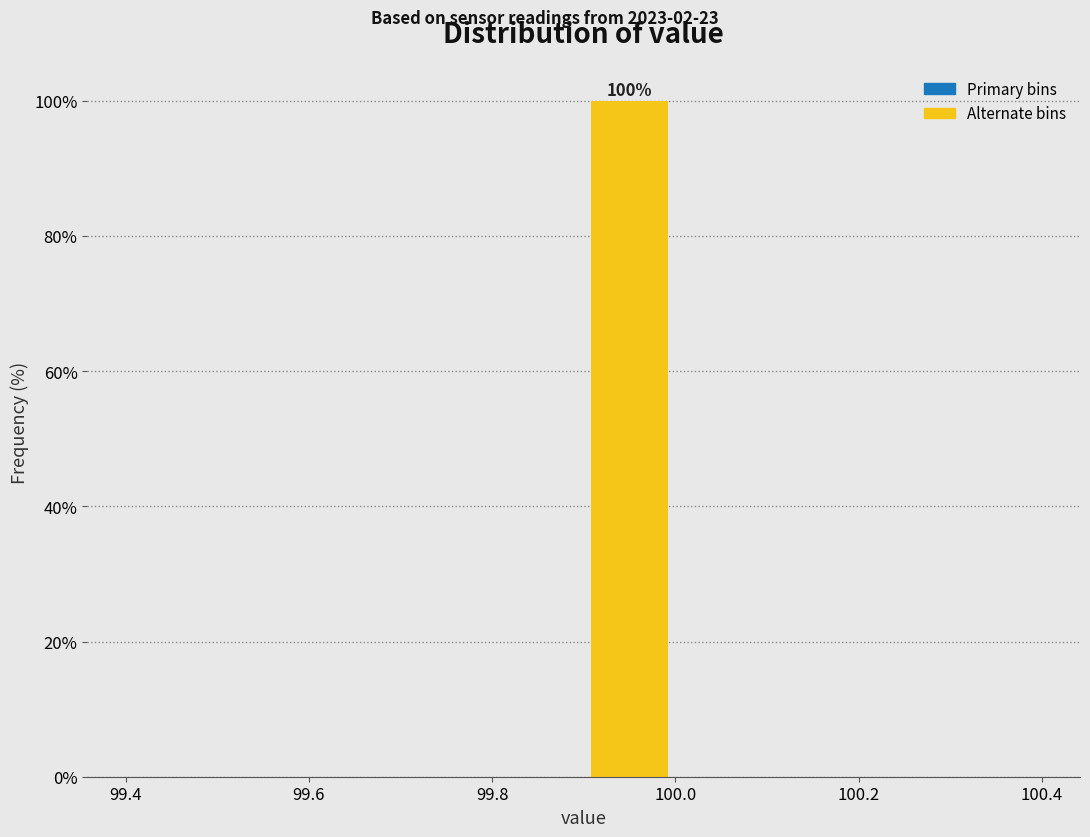

Over which range of the x-axis is the bar tallest?

99.9 to 100.0